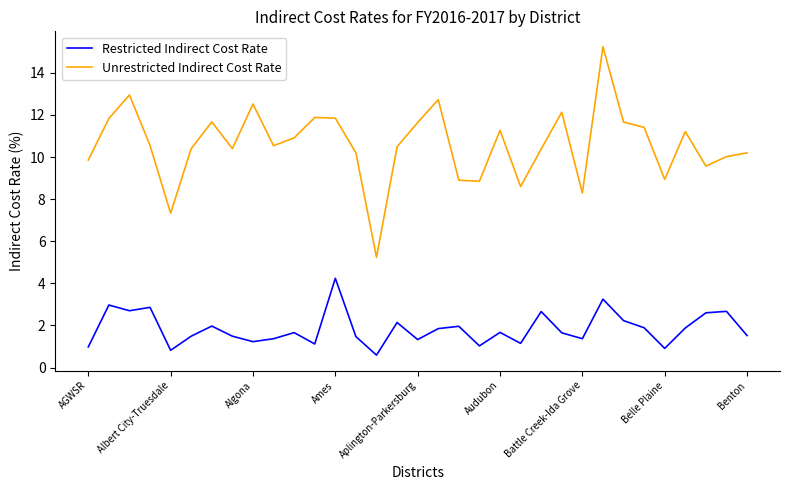

True or false: Unrestricted Indirect Cost Rate and Restricted Indirect Cost Rate intersect in this chart.

False